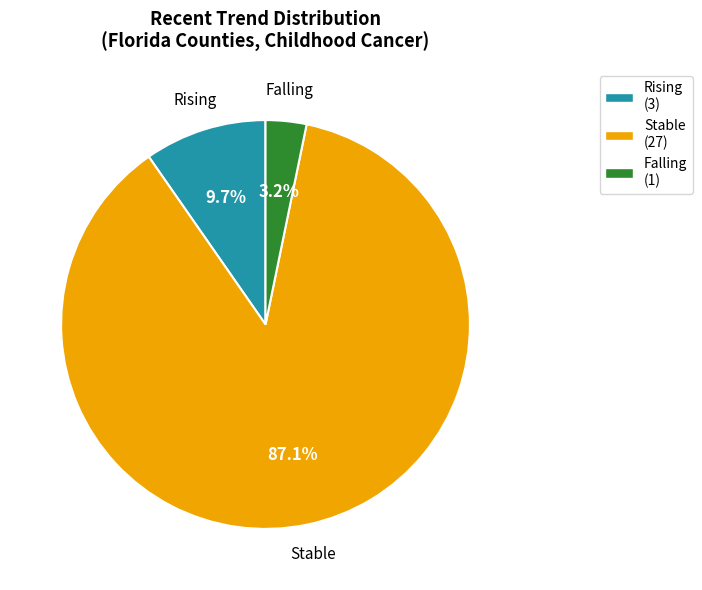

Which has a higher value, Falling (1) or Stable (27)?

Stable (27)